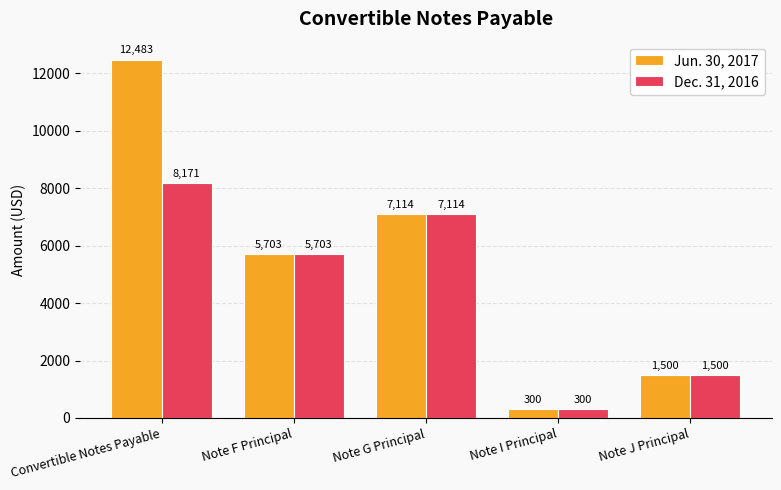

What is the label of the 2nd bar from the right?

Note I Principal